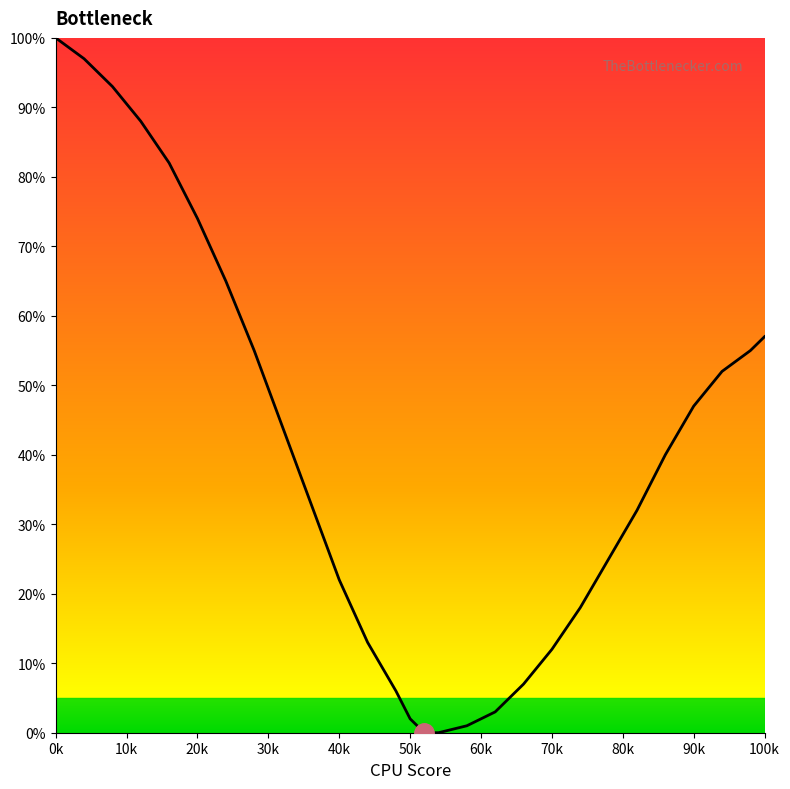

What is the difference between the maximum and minimum values?

100